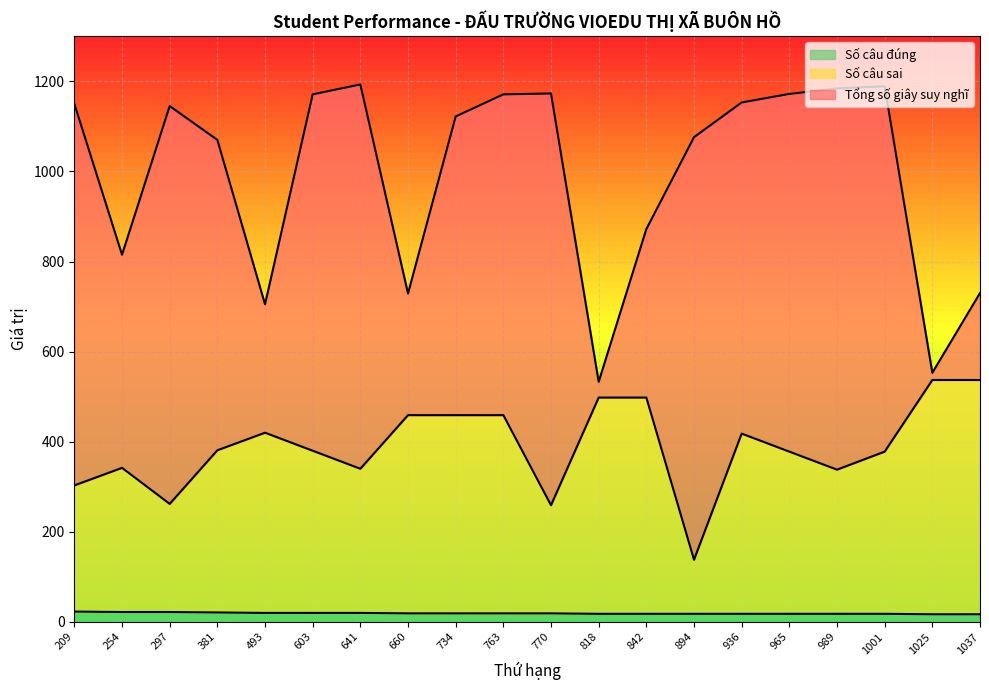

Is the value of Tổng số giây suy nghĩ at 770 greater than the value of Số câu đúng at 1037?

Yes